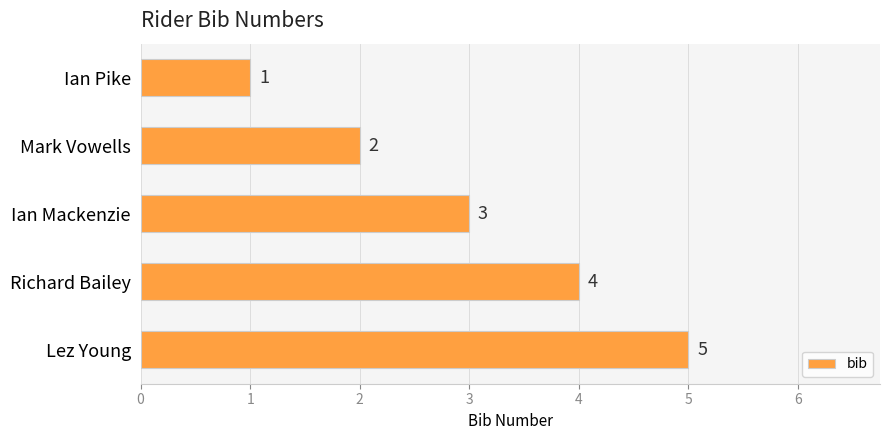

How many categories are shown in the chart?

5